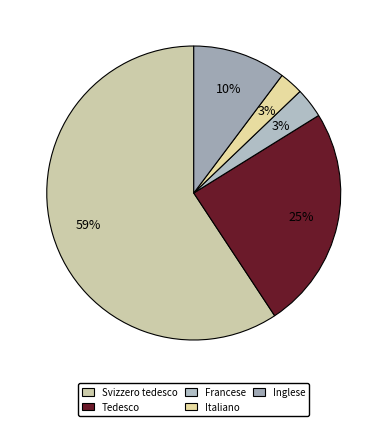

Between Italiano and Inglese, which is larger?

Inglese